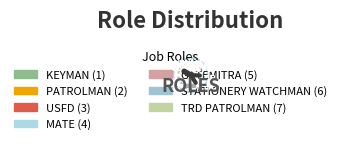

To the nearest percent, what is the average slice percentage?

14%